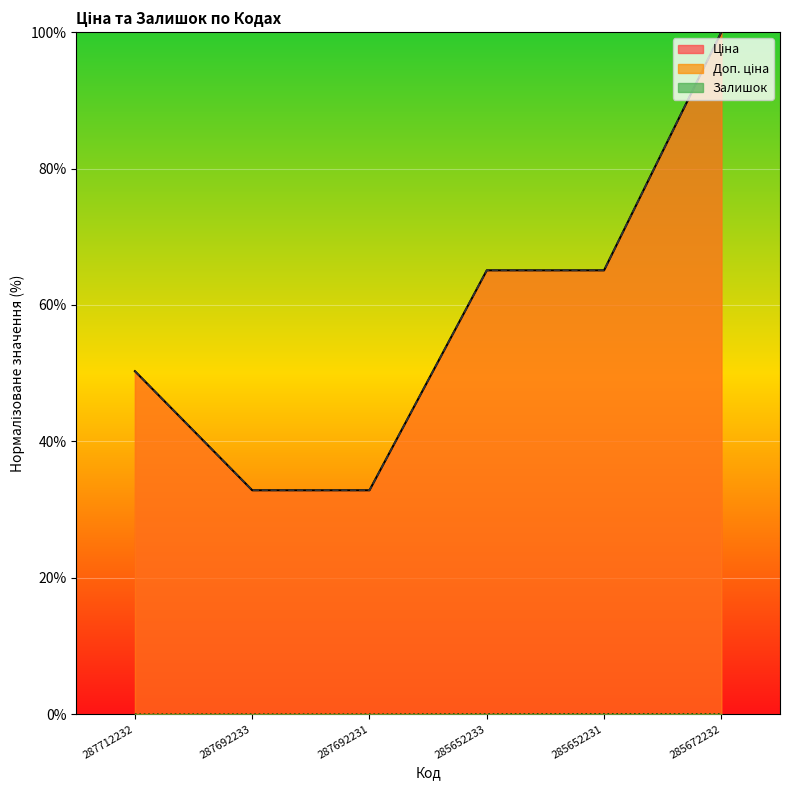

Reading left to right, extract all data points from this chart.

Ціна: 50.3	32.8	32.8	65.1	65.1	100.0
Доп. ціна: 50.3	32.8	32.8	65.1	65.1	100.0
Залишок: 0.0	0.0	0.0	0.0	0.0	0.0